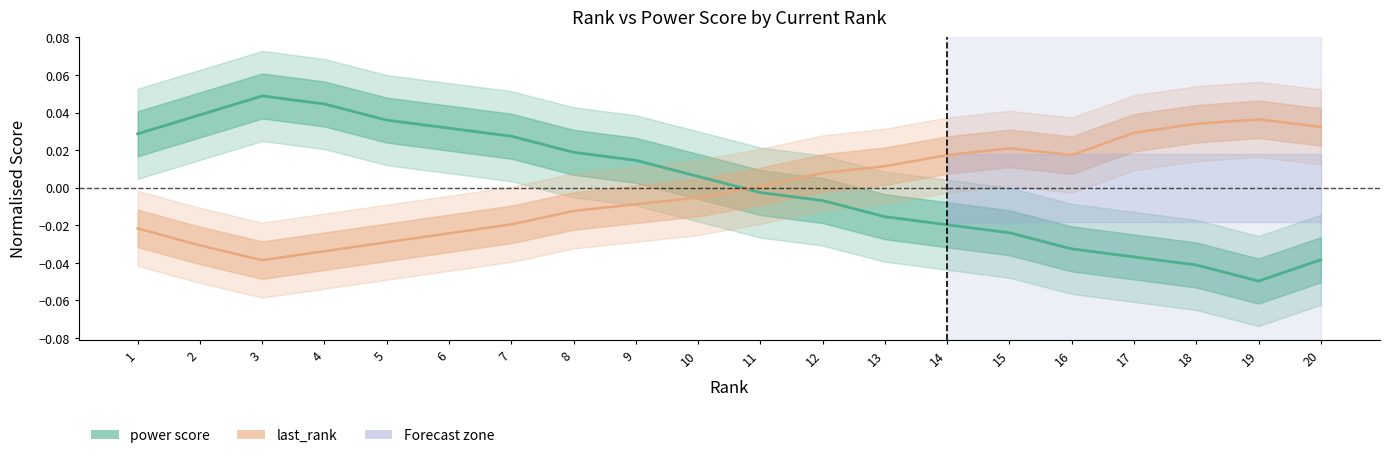

How many lines are shown in the chart?

2